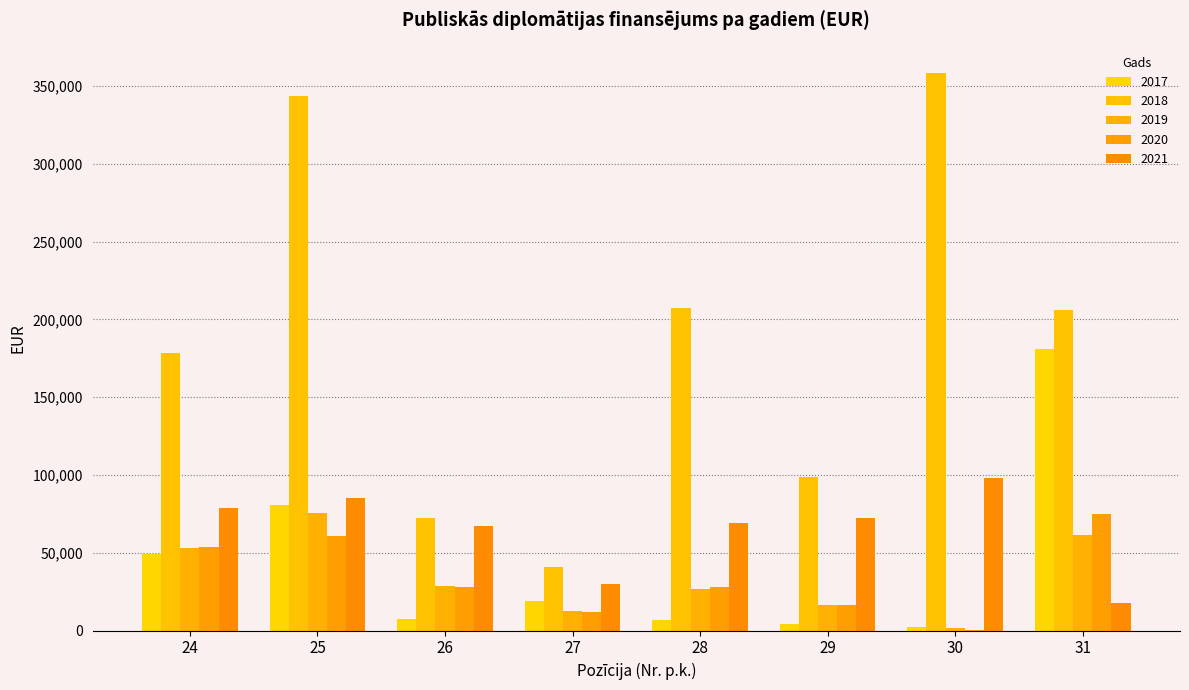

What is the sum of all 2021 values?

518000